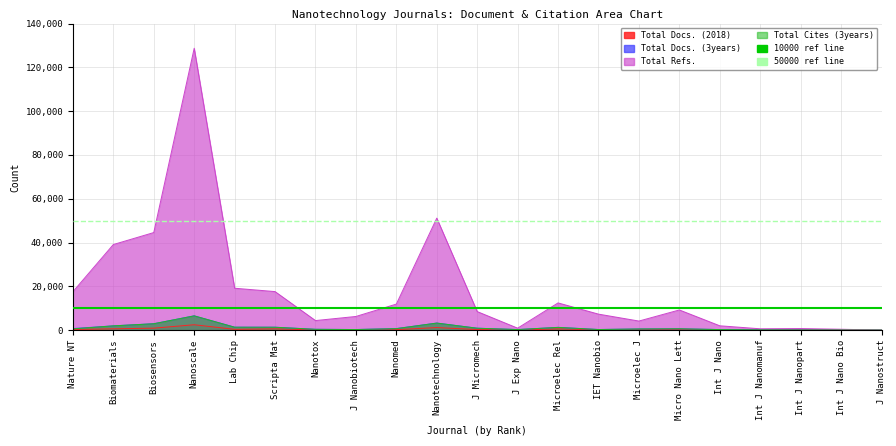

Is the value of Total Refs. at Biomaterials greater than the value of Total Cites (3years) at Int J Nano Bio?

Yes